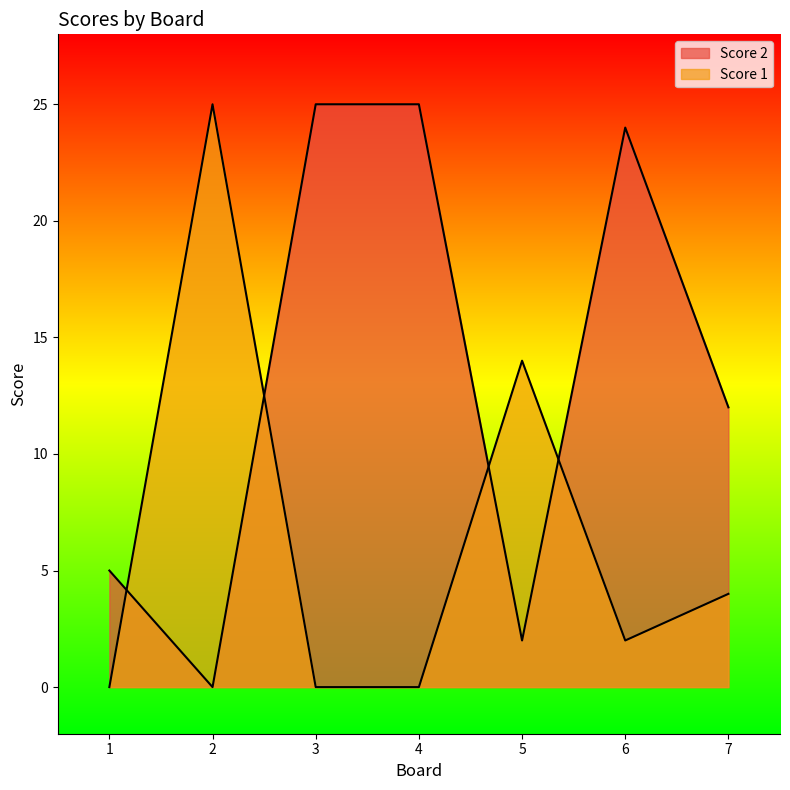

How many series are shown in this chart?

2